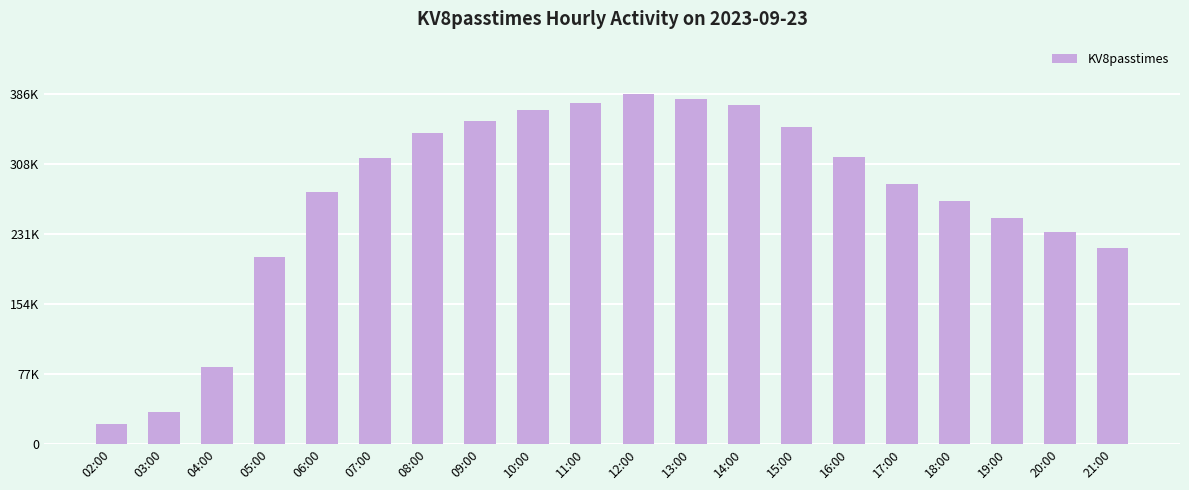

Reading right to left, list all the values displayed in this chart.

21:00=216255	20:00=234156	19:00=249361	18:00=268286	17:00=287272	16:00=316943	15:00=349718	14:00=374573	13:00=381158	12:00=386165	11:00=376413	10:00=368970	09:00=356965	08:00=342785	07:00=315819	06:00=278351	05:00=205927	04:00=84406	03:00=34656	02:00=22307